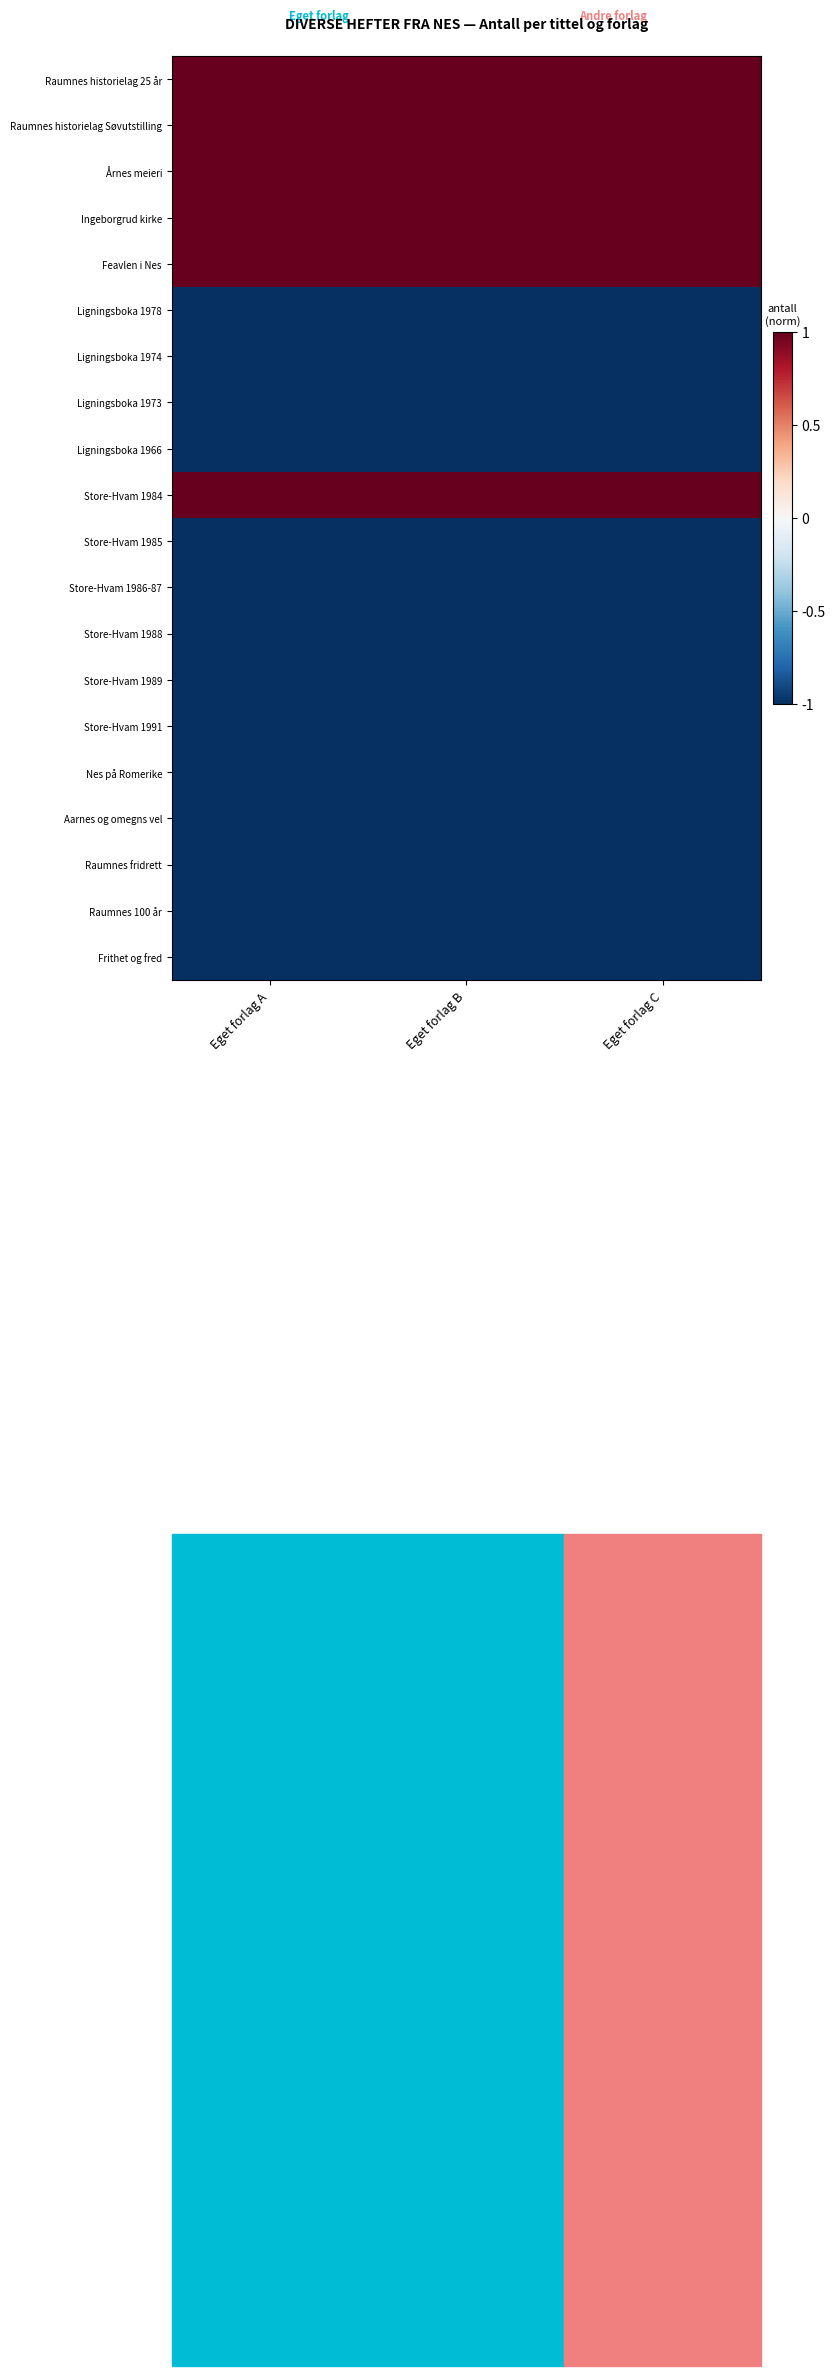

Rank the series at Eget forlag B from highest to lowest value.

Raumnes historielag 25 år, Raumnes historielag Søvutstilling, Årnes meieri, Ingeborgrud kirke, Feavlen i Nes, Store-Hvam 1984, Ligningsboka 1978, Ligningsboka 1974, Ligningsboka 1973, Ligningsboka 1966, Store-Hvam 1985, Store-Hvam 1986-87, Store-Hvam 1988, Store-Hvam 1989, Store-Hvam 1991, Nes på Romerike, Aarnes og omegns vel, Raumnes fridrett, Raumnes 100 år, Frithet og fred